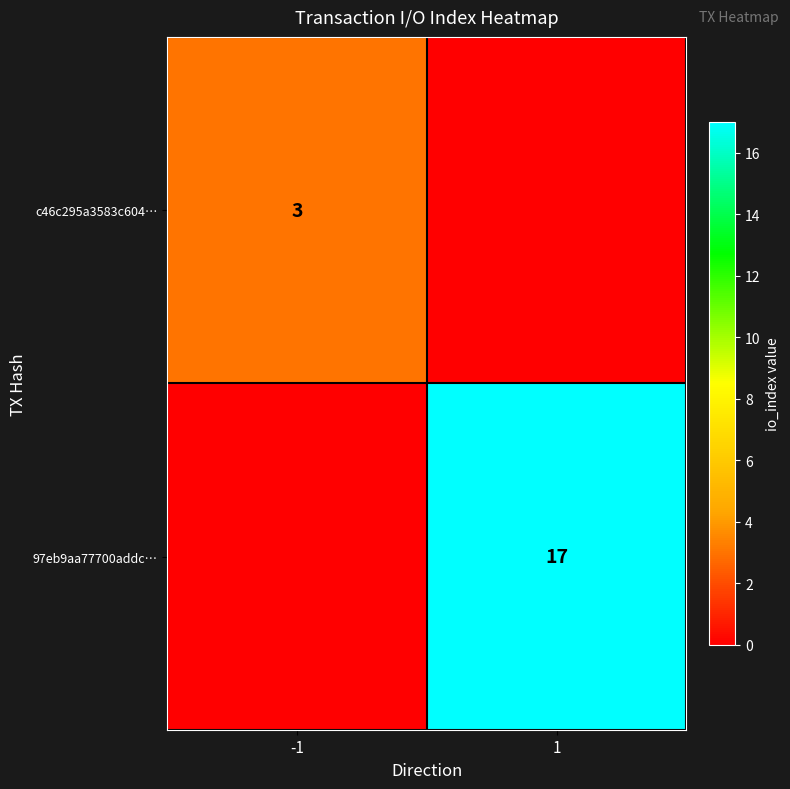

Is the value of 97eb9aa77700addc… at 1 greater than the value of c46c295a3583c604… at -1?

Yes